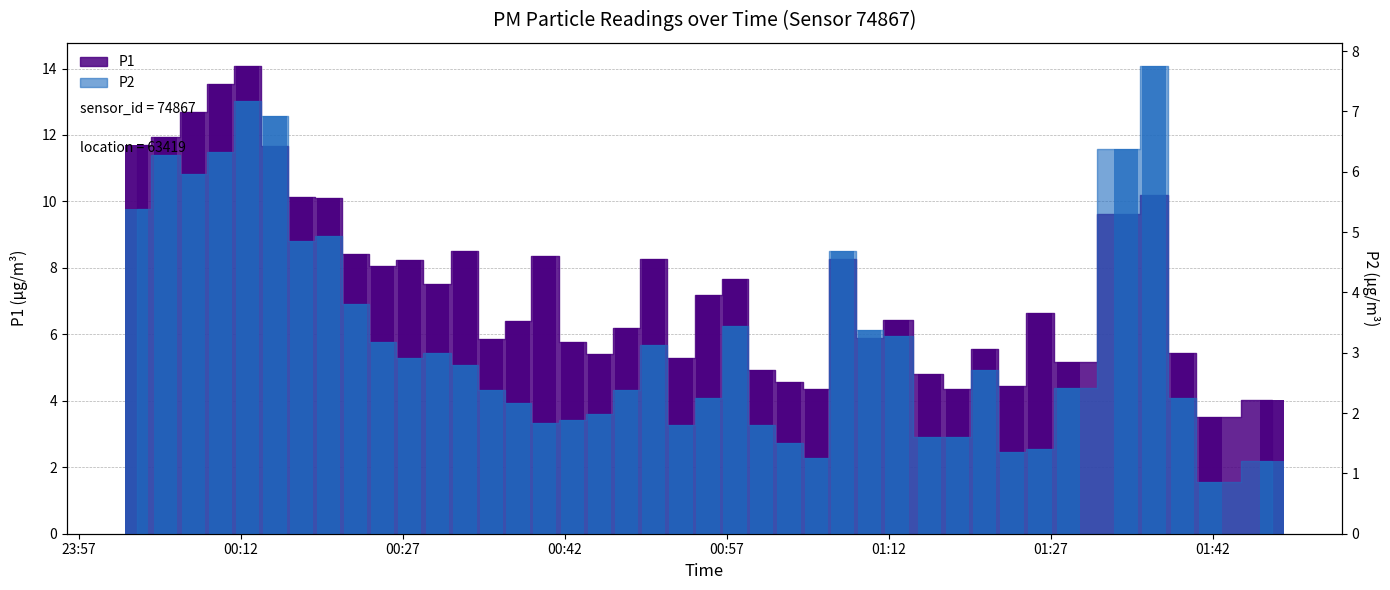

How many data points in P1 are less than 7?

20